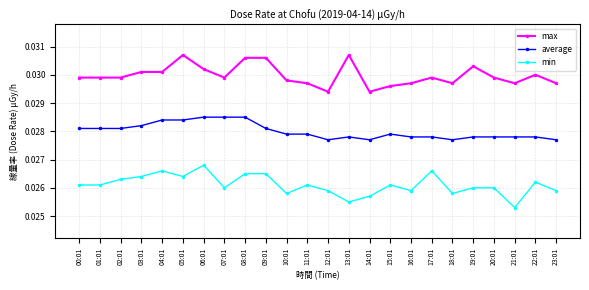

Which series changed the most between 07:01 and 12:01?

average